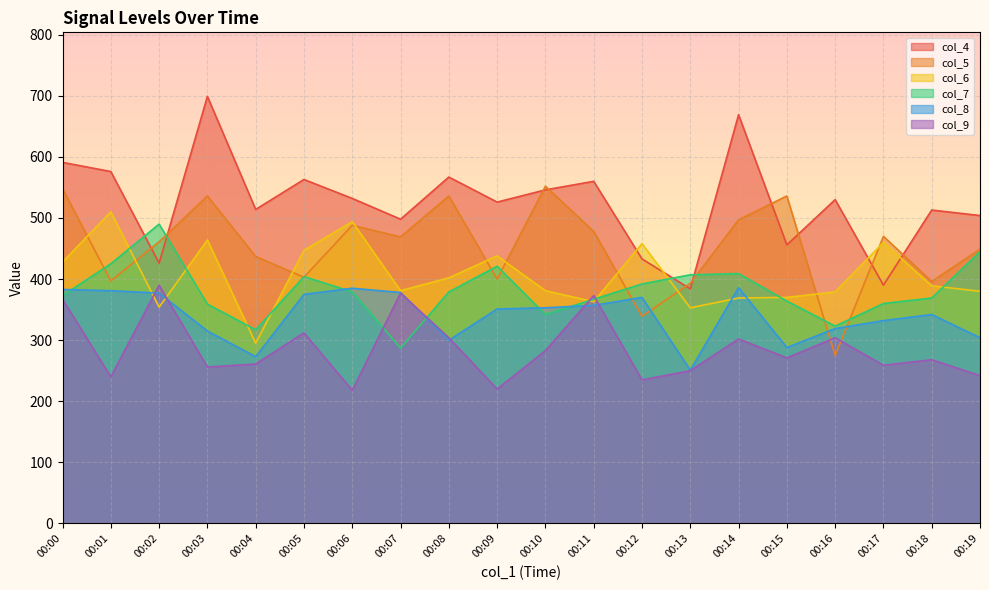

Which has a higher value, 00:17 or 00:09?

00:09